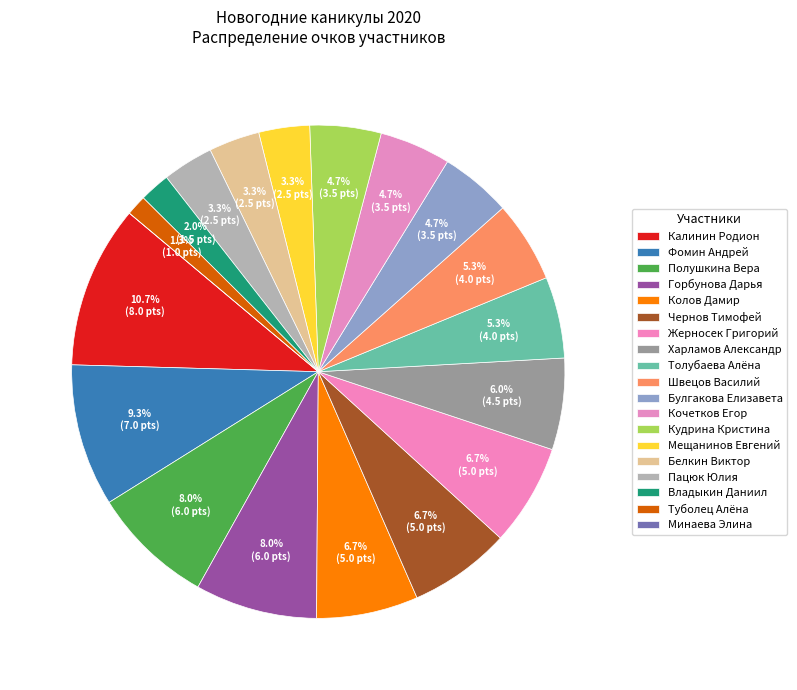

Rank the categories by value from lowest to highest.

Минаева Элина, Туболец Алёна, Владыкин Даниил, Мещанинов Евгений, Белкин Виктор, Пацюк Юлия, Булгакова Елизавета, Кочетков Егор, Кудрина Кристина, Толубаева Алёна, Швецов Василий, Харламов Александр, Колов Дамир, Чернов Тимофей, Жерносек Григорий, Полушкина Вера, Горбунова Дарья, Фомин Андрей, Калинин Родион